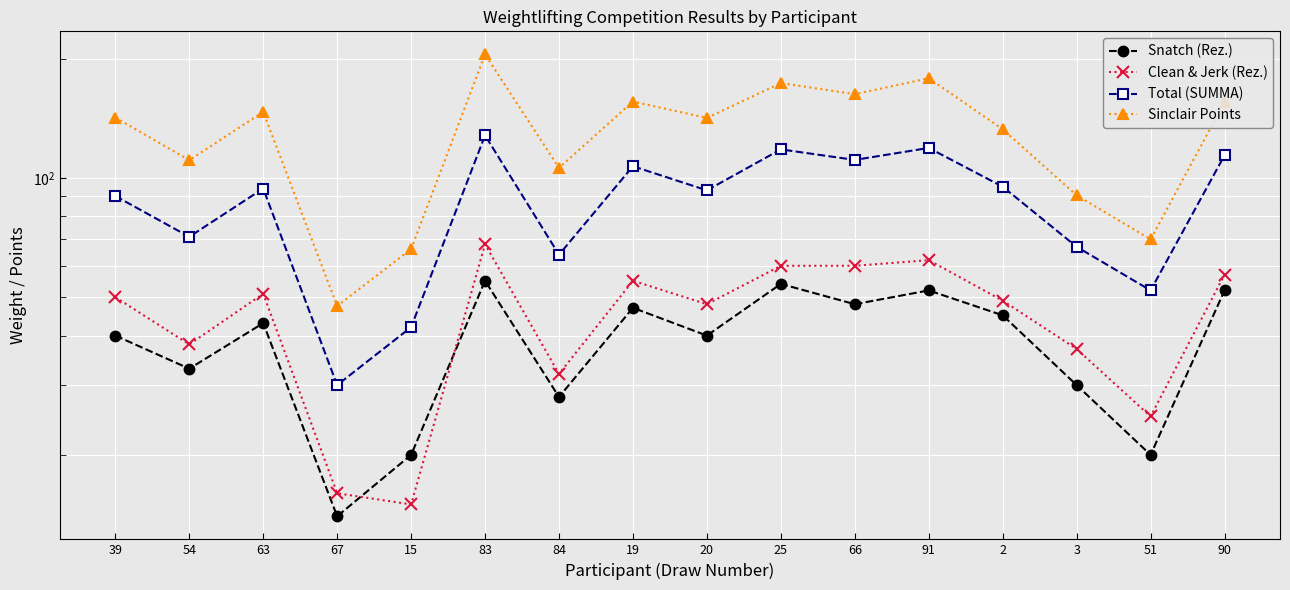

Is this an area chart (filled region under the line)?

No